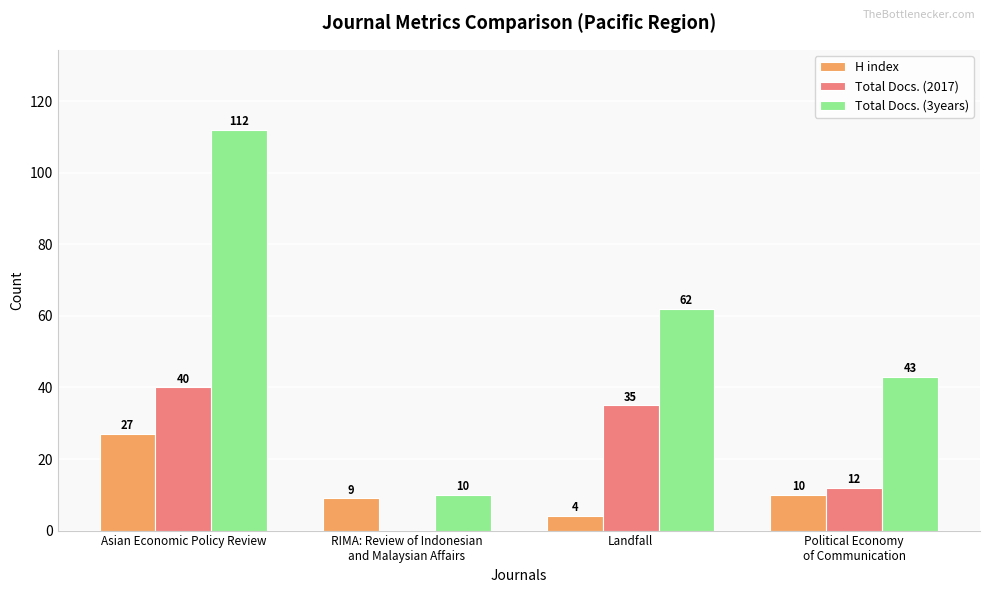

Reading left to right, what are all the values shown in this chart?

H index: Asian Economic Policy Review=27	RIMA: Review of Indonesian
and Malaysian Affairs=9	Landfall=4	Political Economy
of Communication=10
Total Docs. (2017): Asian Economic Policy Review=40	RIMA: Review of Indonesian
and Malaysian Affairs=0	Landfall=35	Political Economy
of Communication=12
Total Docs. (3years): Asian Economic Policy Review=112	RIMA: Review of Indonesian
and Malaysian Affairs=10	Landfall=62	Political Economy
of Communication=43